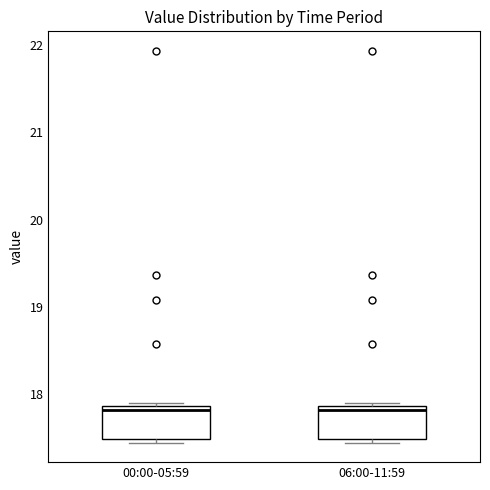

Reading left to right, transcribe this box plot: for each box, give where its median line is, the range the box spans, and where its two whiskers end, as read against the y-axis. The values are not printed on the chart, so give them approximately, as read against the axis.

00:00-05:59: median 17.8, box 17.5 to 17.9, whiskers 17.5 (just below the box's lower edge) to 17.9
06:00-11:59: median 17.8, box 17.5 to 17.9, whiskers 17.5 (just below the box's lower edge) to 17.9